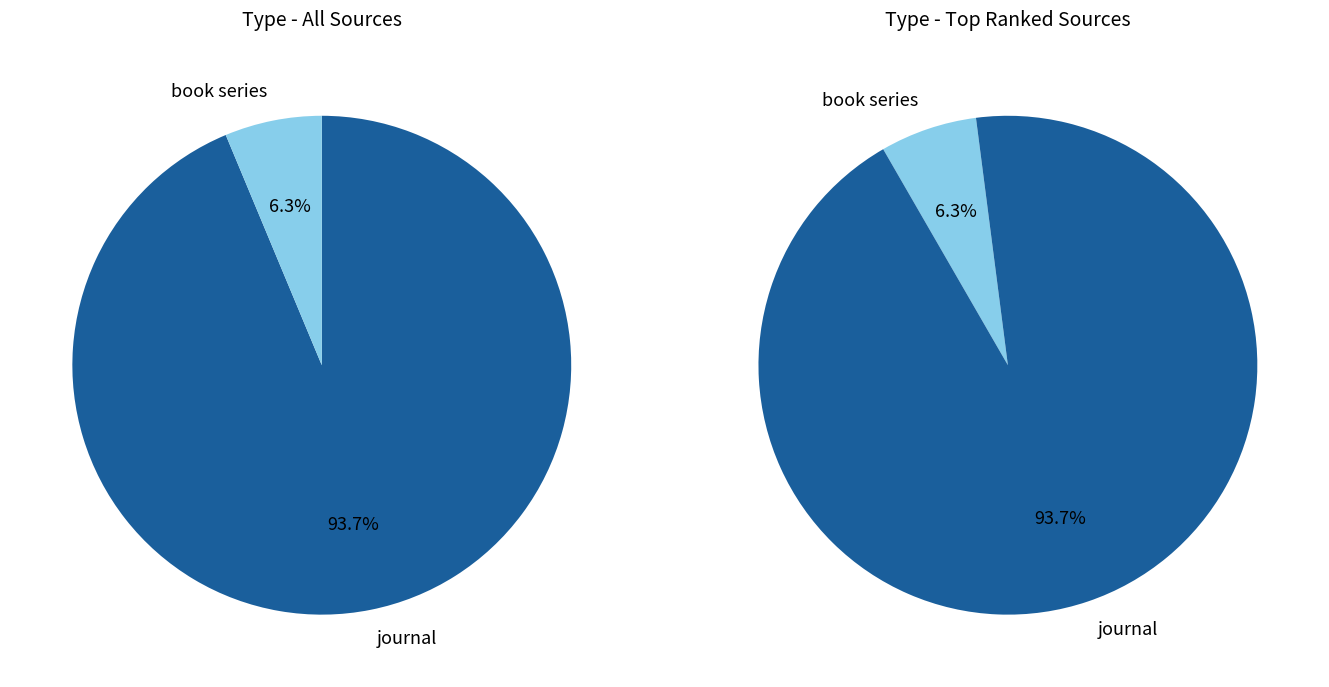

Count the number of slices in the pie.

2